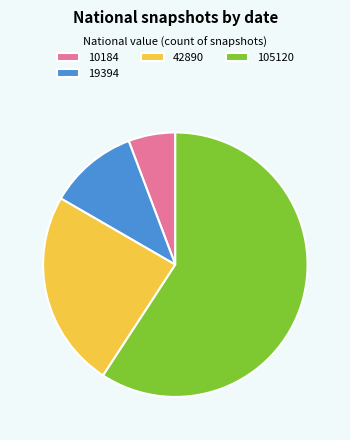

Combined, do 19394 and 10184 account for over 50%?

No